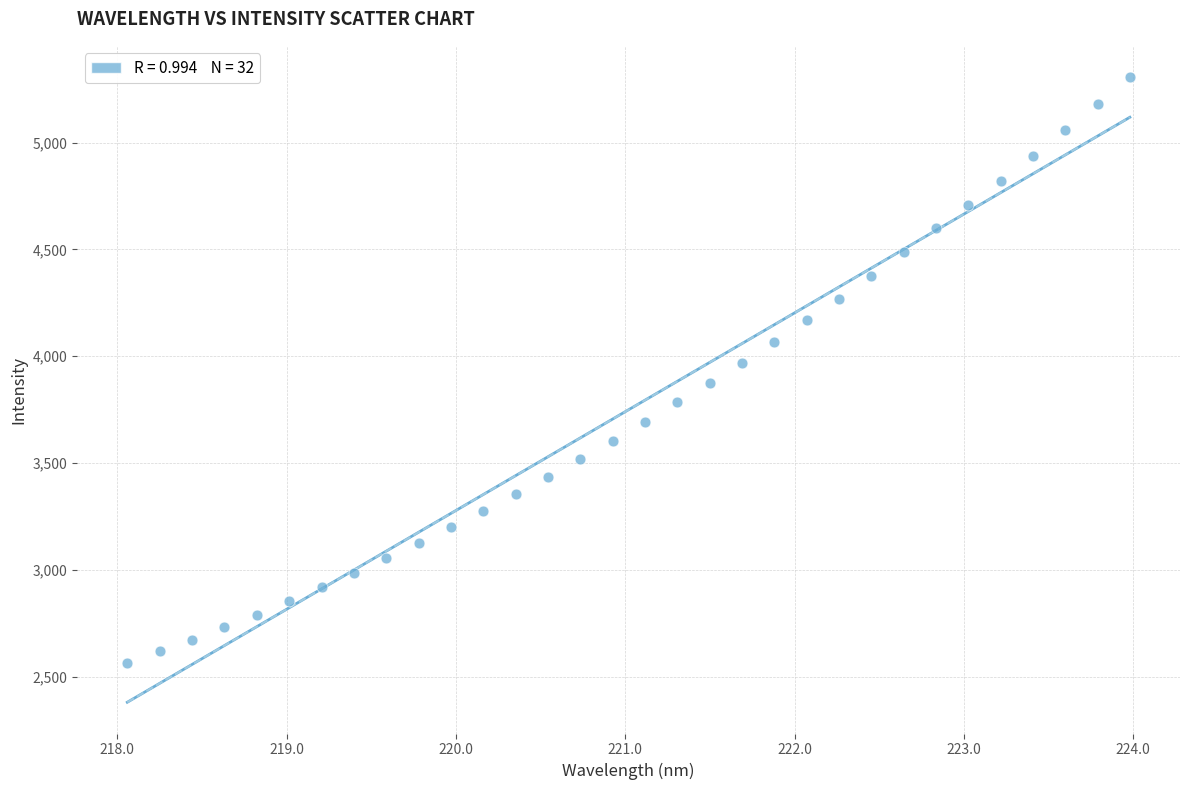

What is the range of X values (max minus min)?

5.9